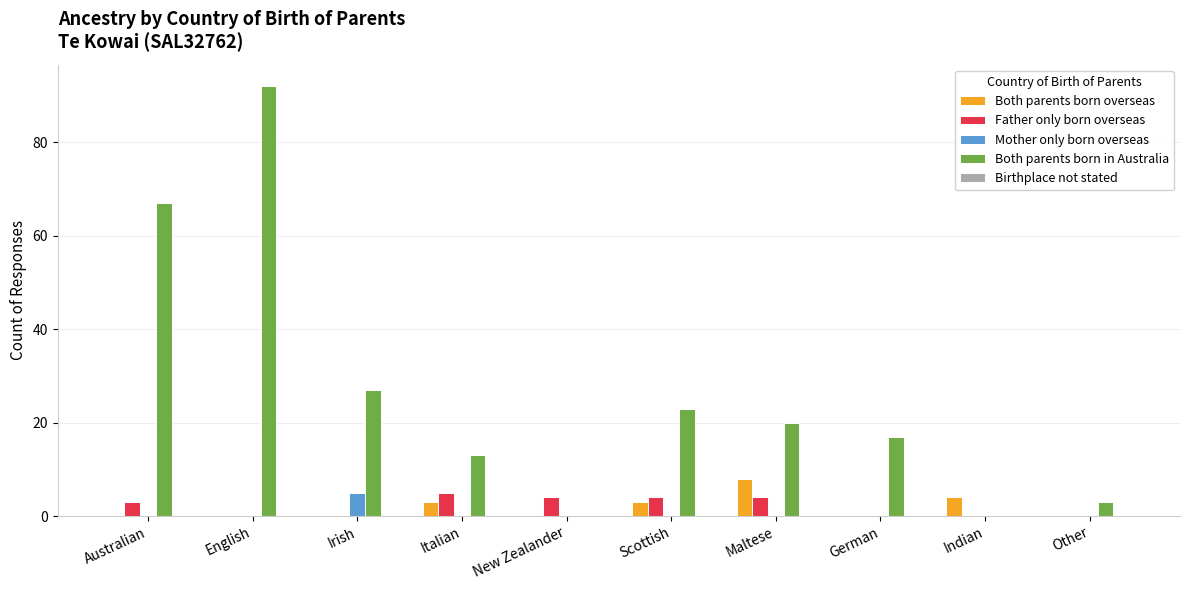

Which series has the largest total across all categories?

Both parents born in Australia